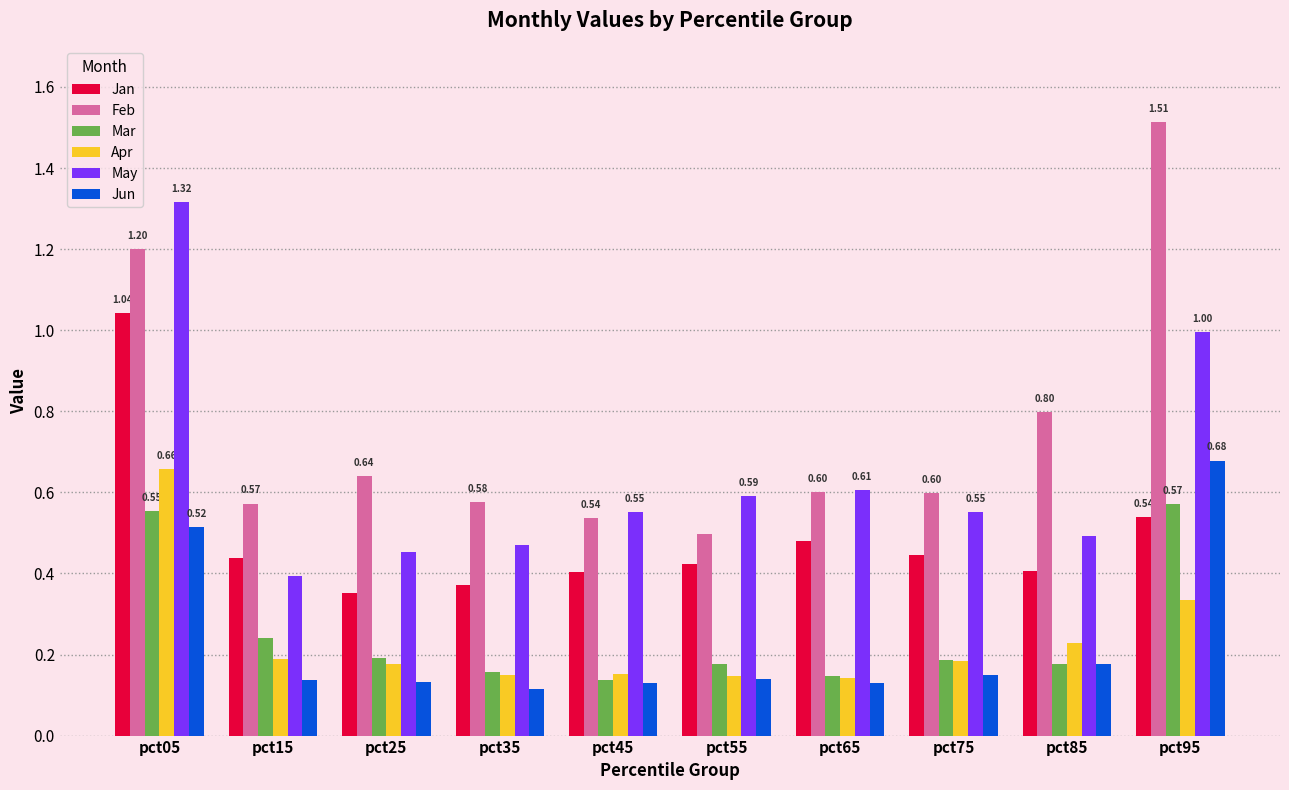

Between pct25 and pct85, which series saw the biggest shift?

Feb